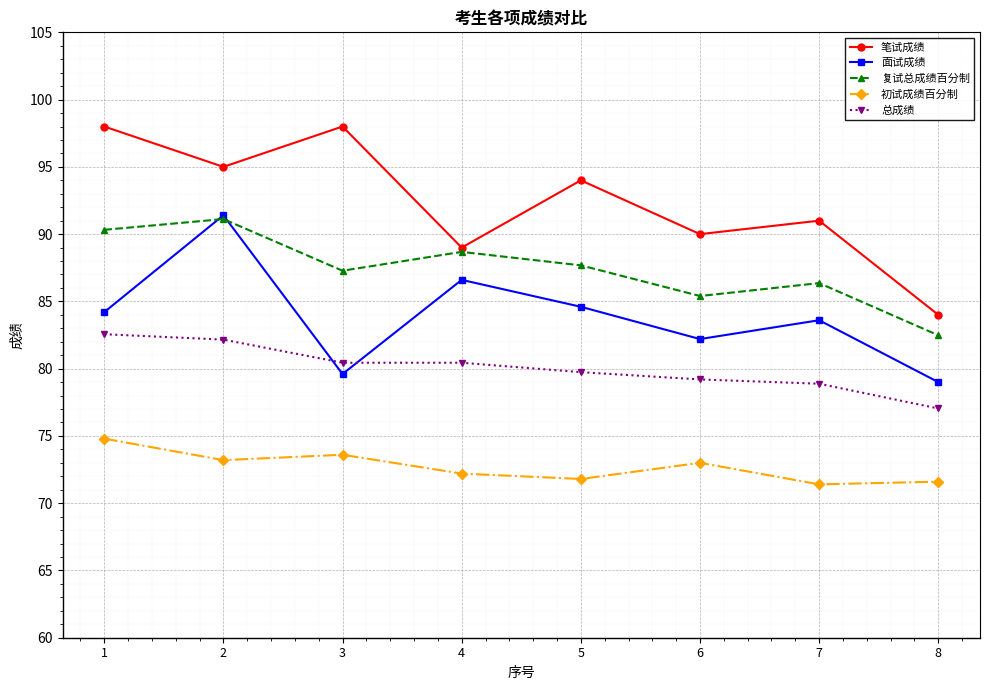

The 初试成绩百分制 series shows 46.4 at 8. True or false?

False